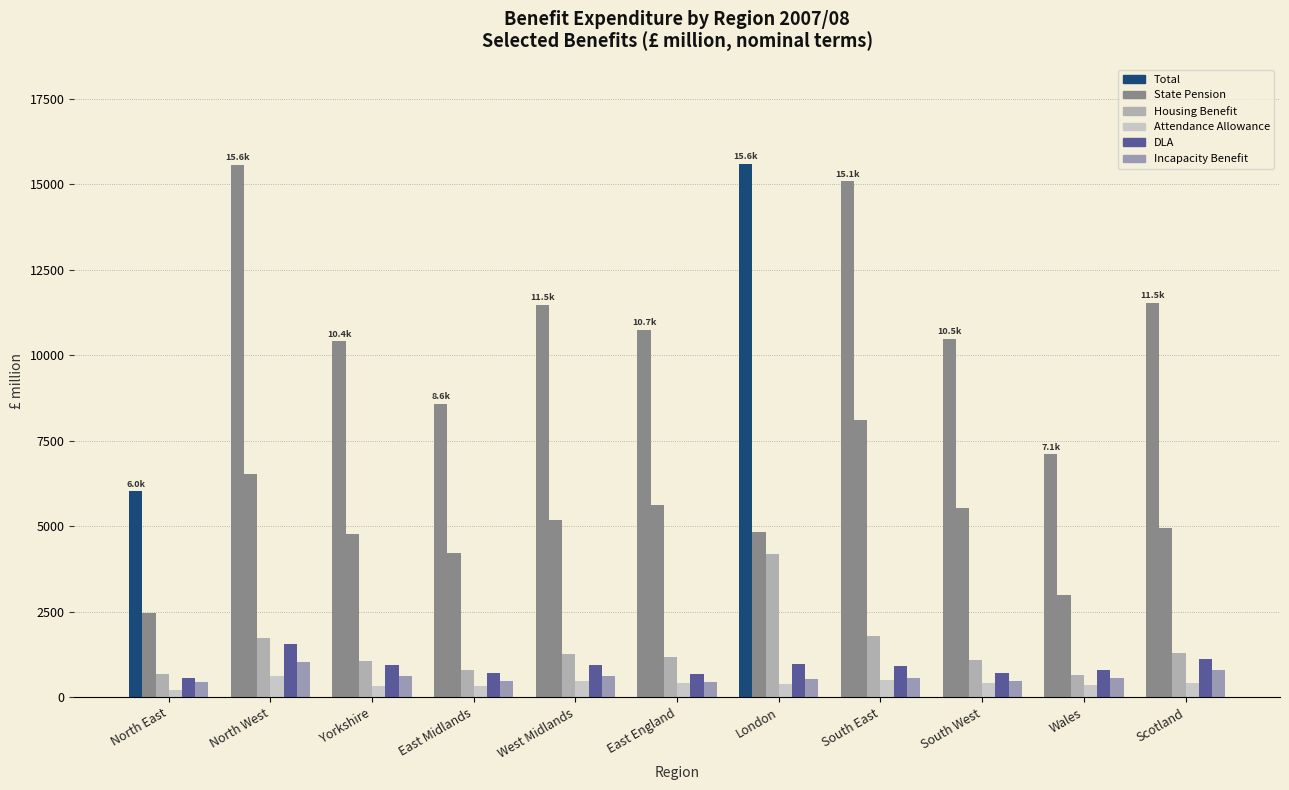

What is the label of the 6th bar from the left?

East England